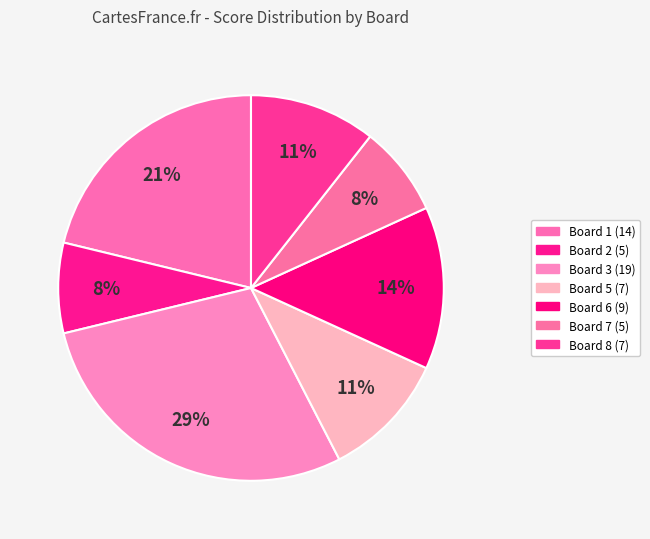

What is the largest slice in the pie chart?

Board 3